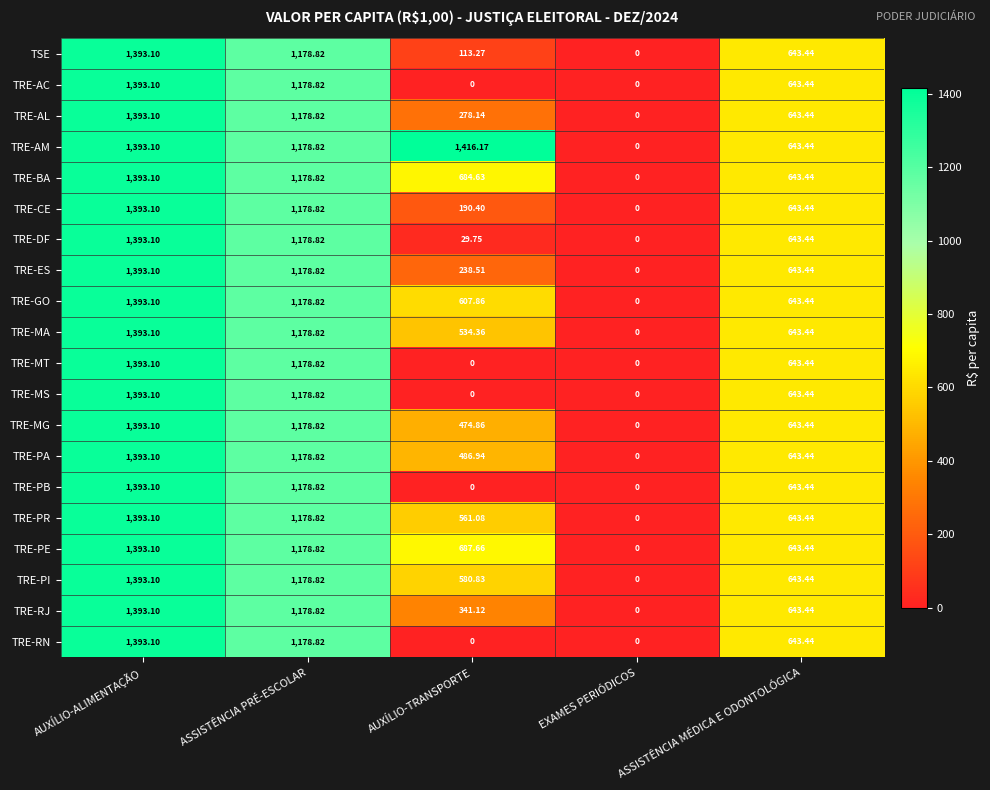

Is the value of TRE-PB at AUXÍLIO-ALIMENTAÇÃO greater than the value of TRE-PI at EXAMES PERIÓDICOS?

Yes